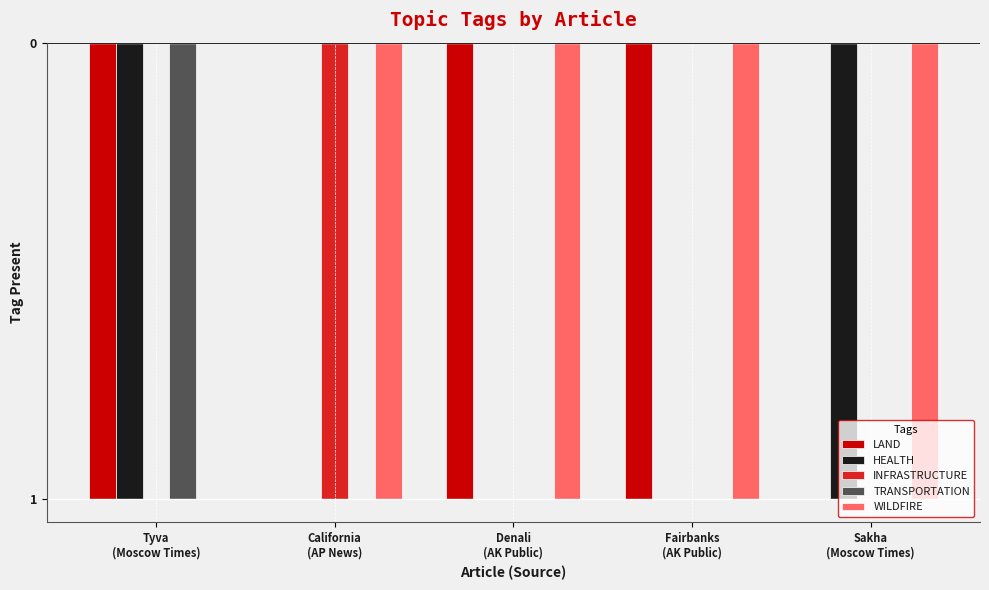

What is the label of the 3rd bar from the right?

Denali
(AK Public)